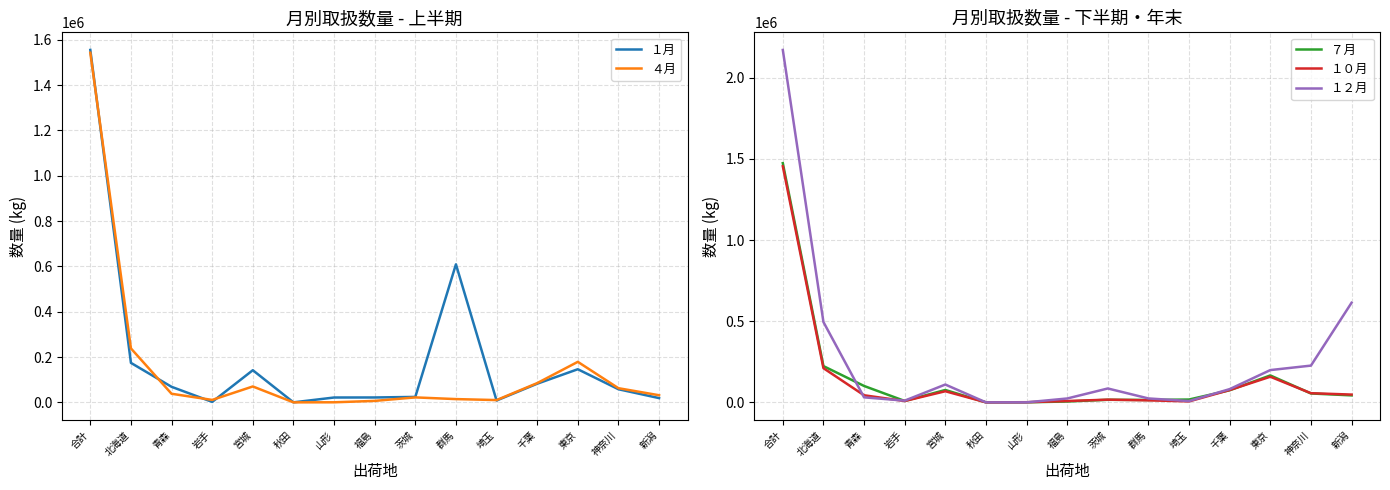

Reading left to right, list all the values displayed in this chart.

１月: 合計=1555472	北海道=174254	青森=68597	岩手=1992	宮城=141834	秋田=0	山形=21344	福島=21547	茨城=23982	群馬=609262	埼玉=8090	千葉=82262	東京=146167	神奈川=57868	新潟=18725
４月: 合計=1543058	北海道=238083	青森=37924	岩手=10697	宮城=70112	秋田=29	山形=265	福島=6434	茨城=21835	群馬=14371	埼玉=10037	千葉=84903	東京=178800	神奈川=62467	新潟=31386
７月: 合計=1473673	北海道=223310	青森=100961	岩手=8593	宮城=76241	秋田=122	山形=288	福島=5185	茨城=15823	群馬=14701	埼玉=17427	千葉=74547	東京=165825	神奈川=54701	新潟=42882
１０月: 合計=1454467	北海道=210540	青森=43564	岩手=8195	宮城=68415	秋田=3	山形=853	福島=8172	茨城=16632	群馬=12310	埼玉=5920	千葉=75999	東京=157836	神奈川=56367	新潟=47853
１２月: 合計=2170964	北海道=494974	青森=30795	岩手=10498	宮城=109756	秋田=6	山形=123	福島=23768	茨城=85451	群馬=24046	埼玉=7847	千葉=81597	東京=198787	神奈川=226374	新潟=613608